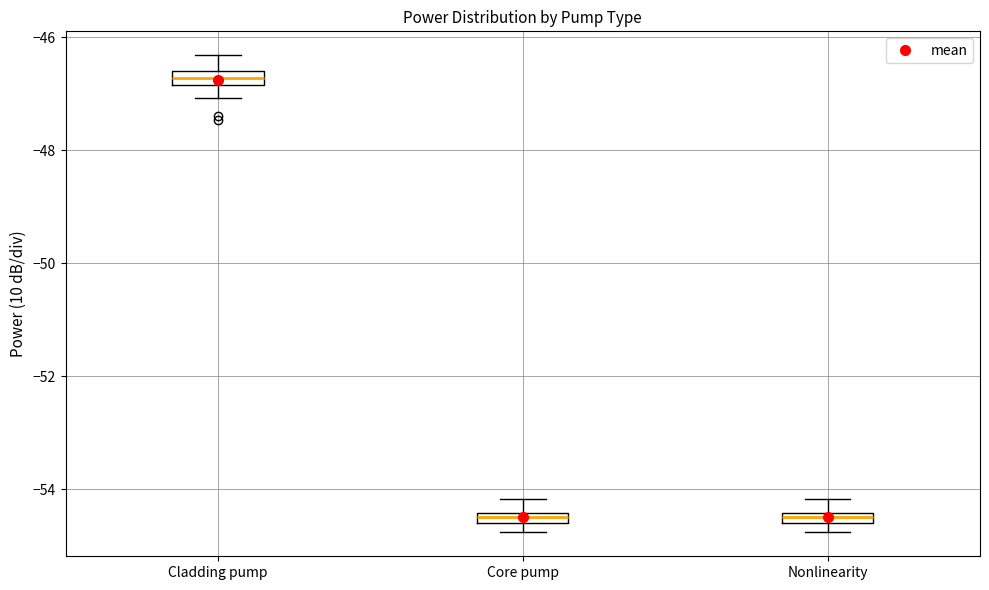

Where is the upper edge of the box for Nonlinearity on the y-axis? The values are not printed on the chart, so give them approximately, as read against the axis.

-54.4